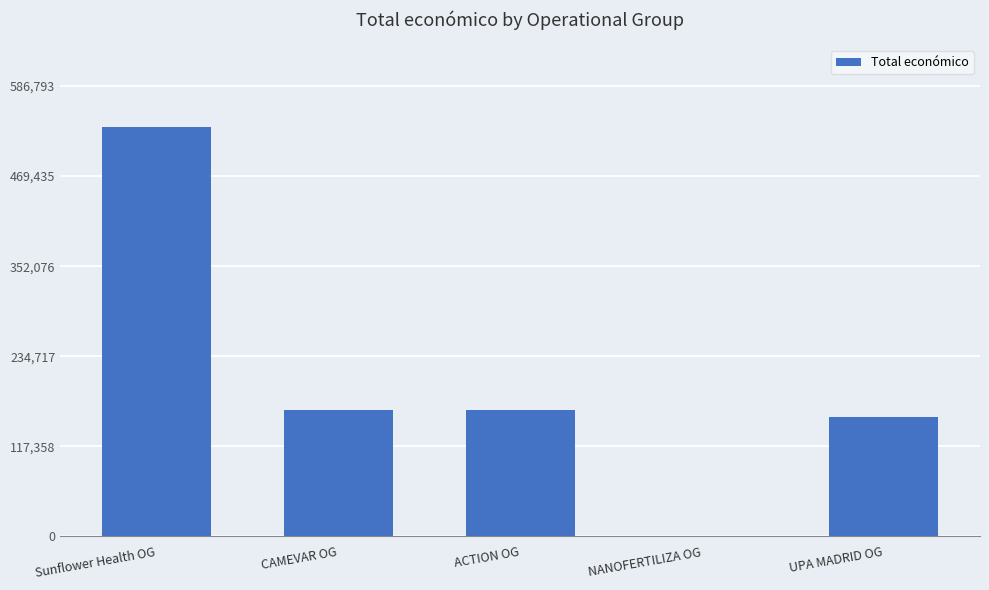

How many distinct data groups are displayed?

1